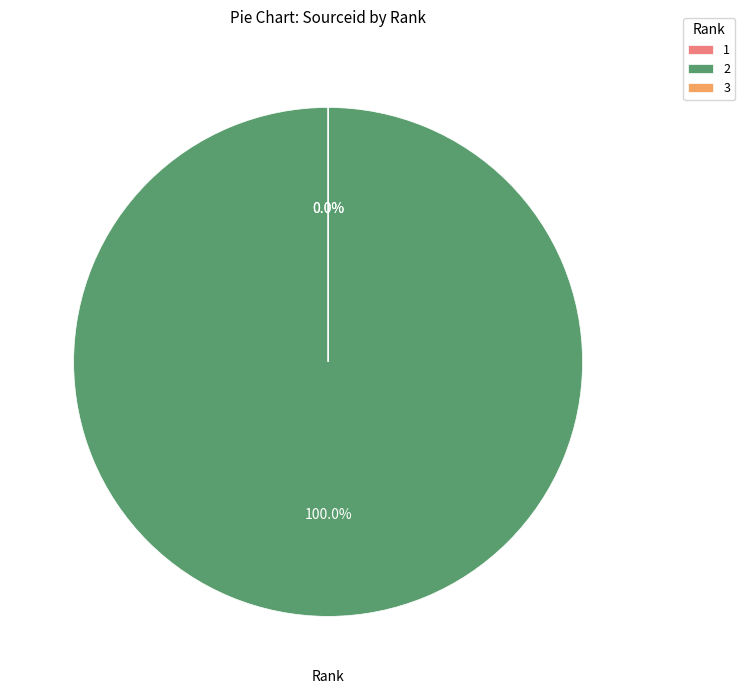

Which slice represents more than half of the pie?

2